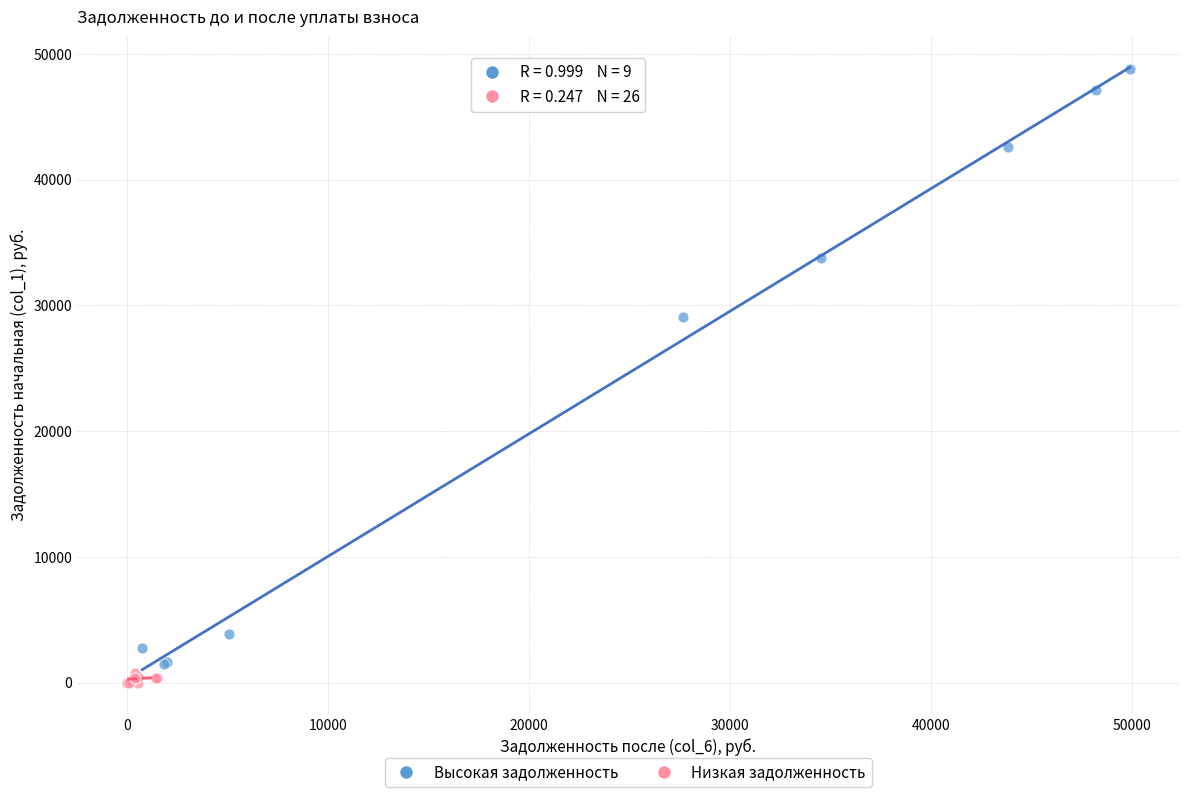

Which series has the largest Y range (max minus min)?

Высокая задолженность